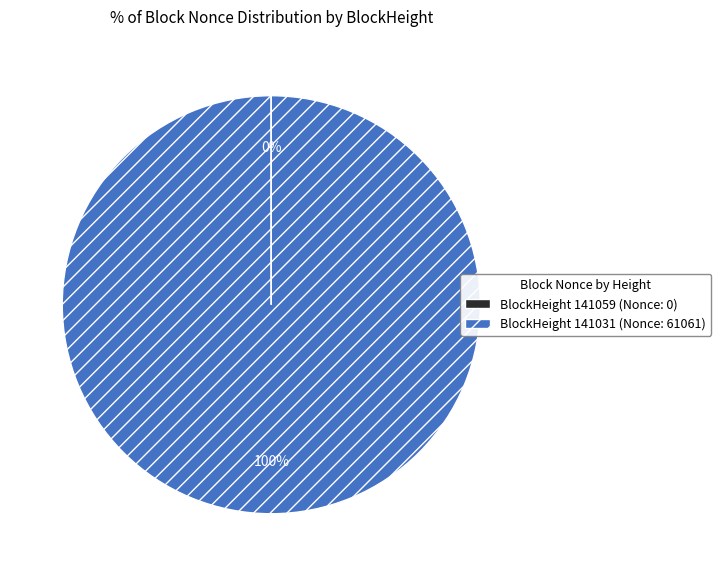

To the nearest percent, what is the difference between the largest and smallest slice percentages?

100%